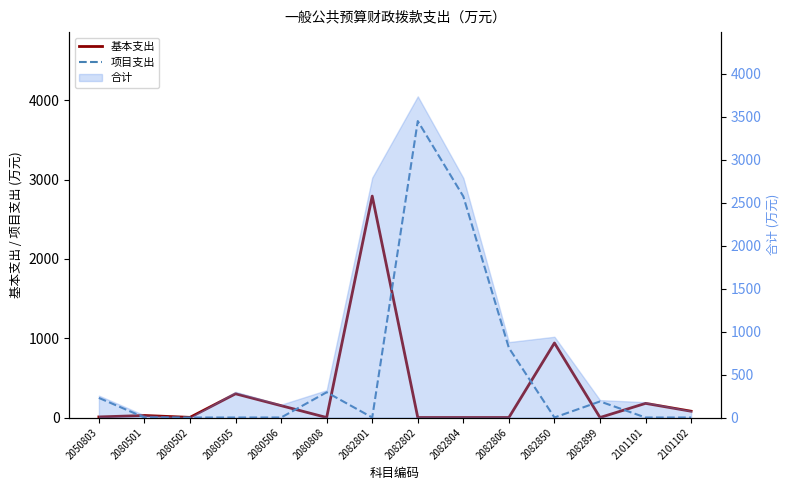

Is it true that 基本支出 equals 1539.4 at 2082804?

False